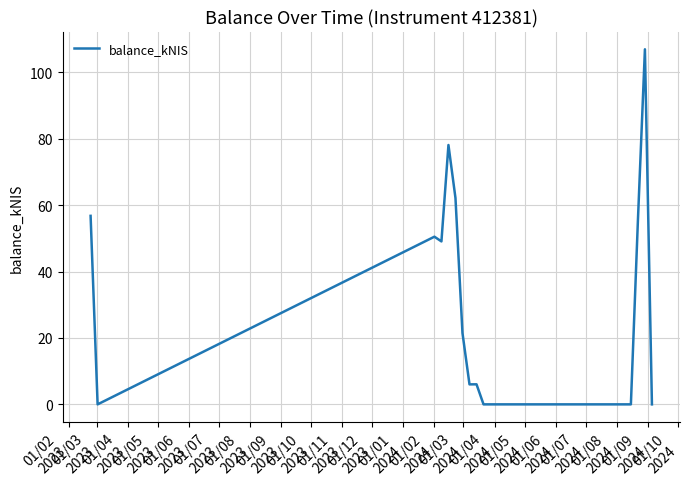

What is the maximum value shown in the chart?

107.0